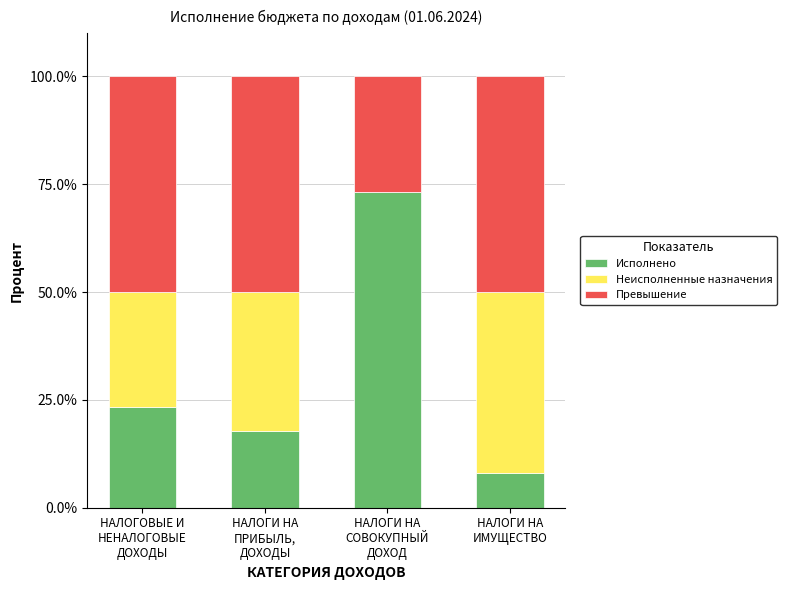

What is the maximum value for Исполнено?

73.1